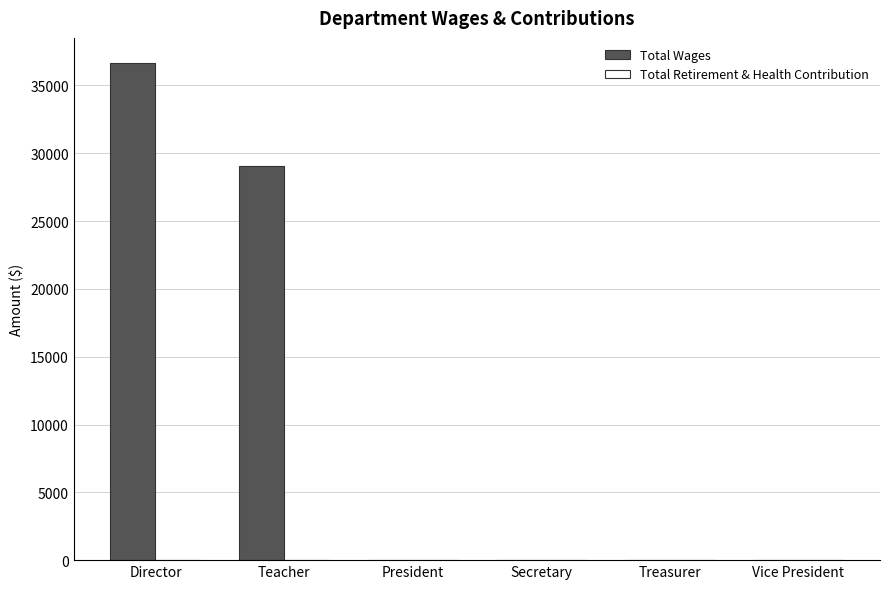

The value at President is -23747. True or false?

False